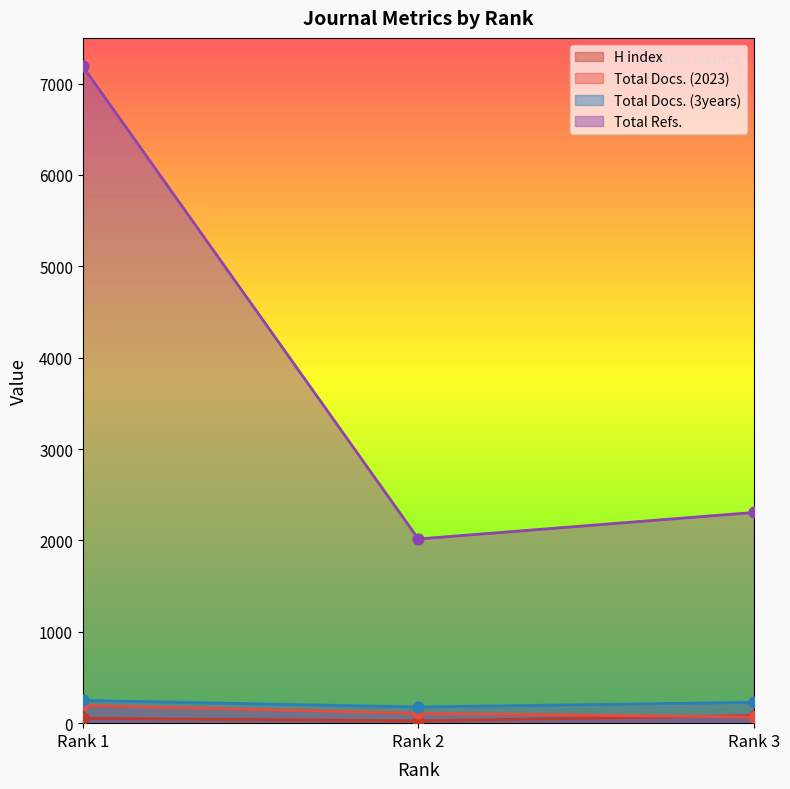

Which series has the largest total across all categories?

Total Refs.